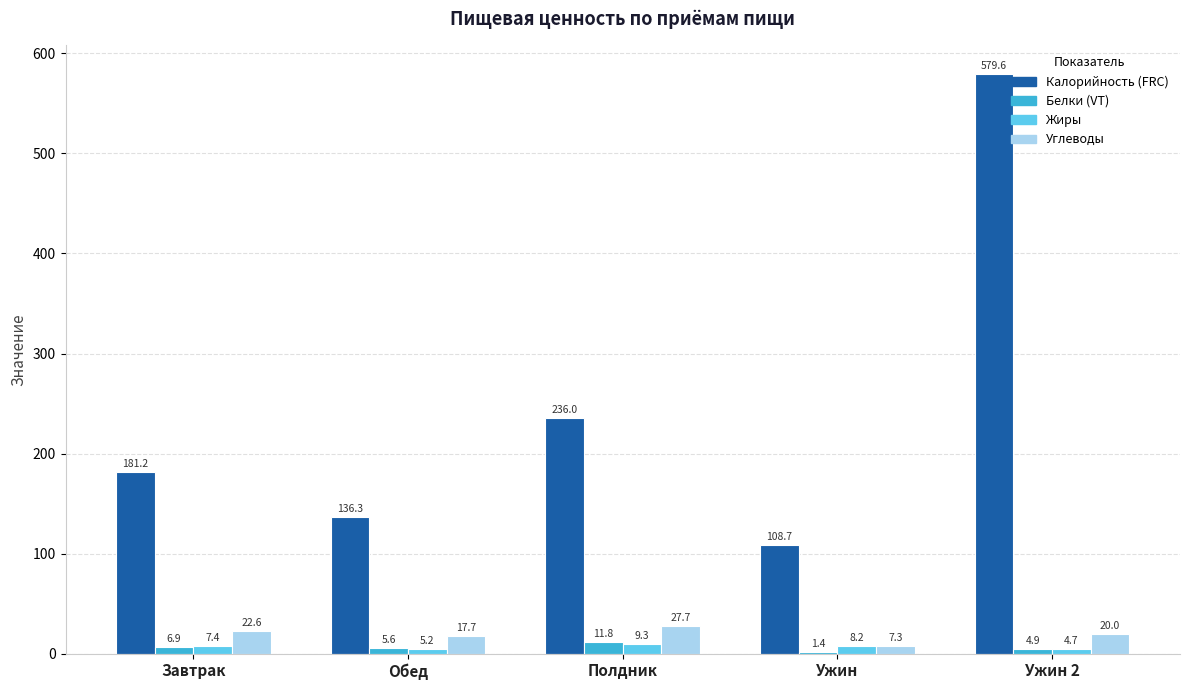

What is the total value across all series at Завтрак?

218.1